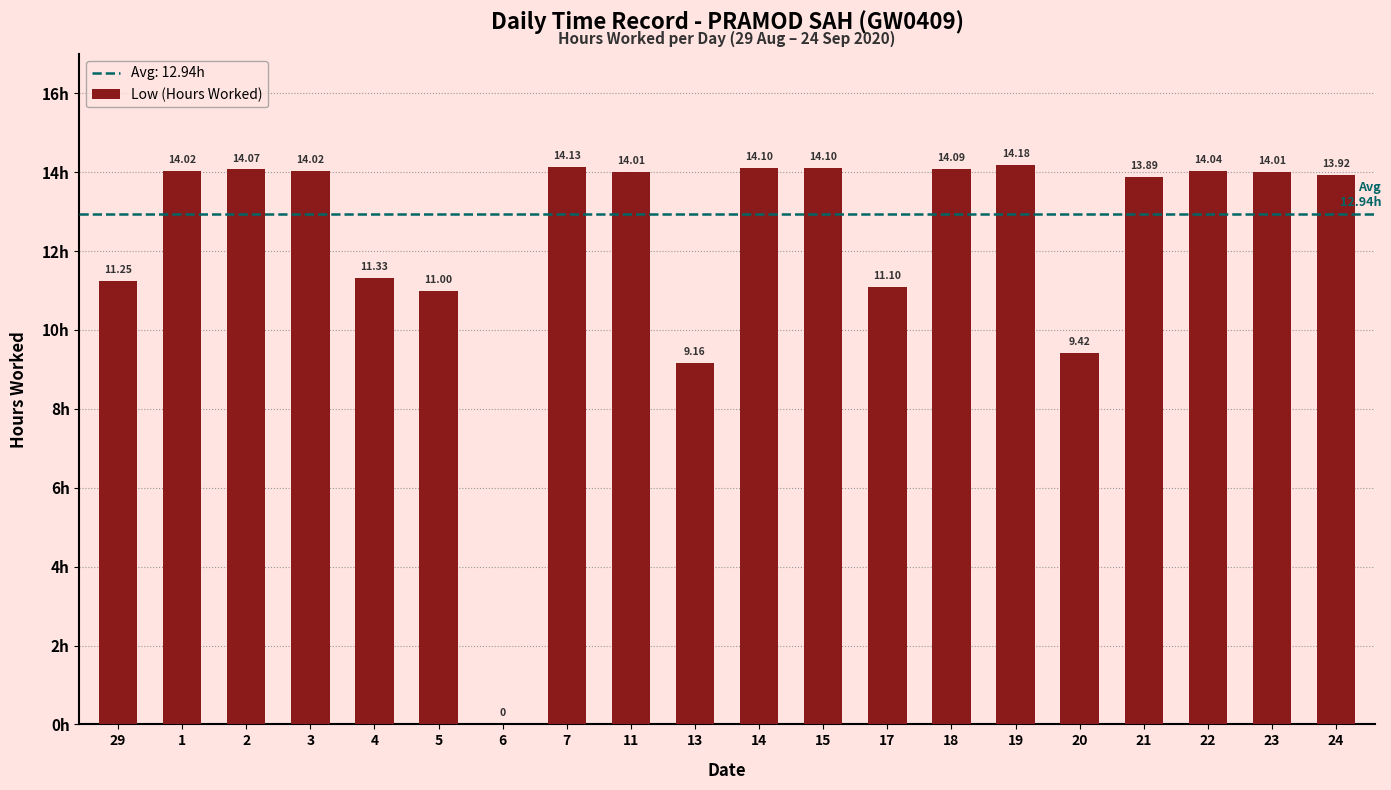

Are the bars horizontal?

No